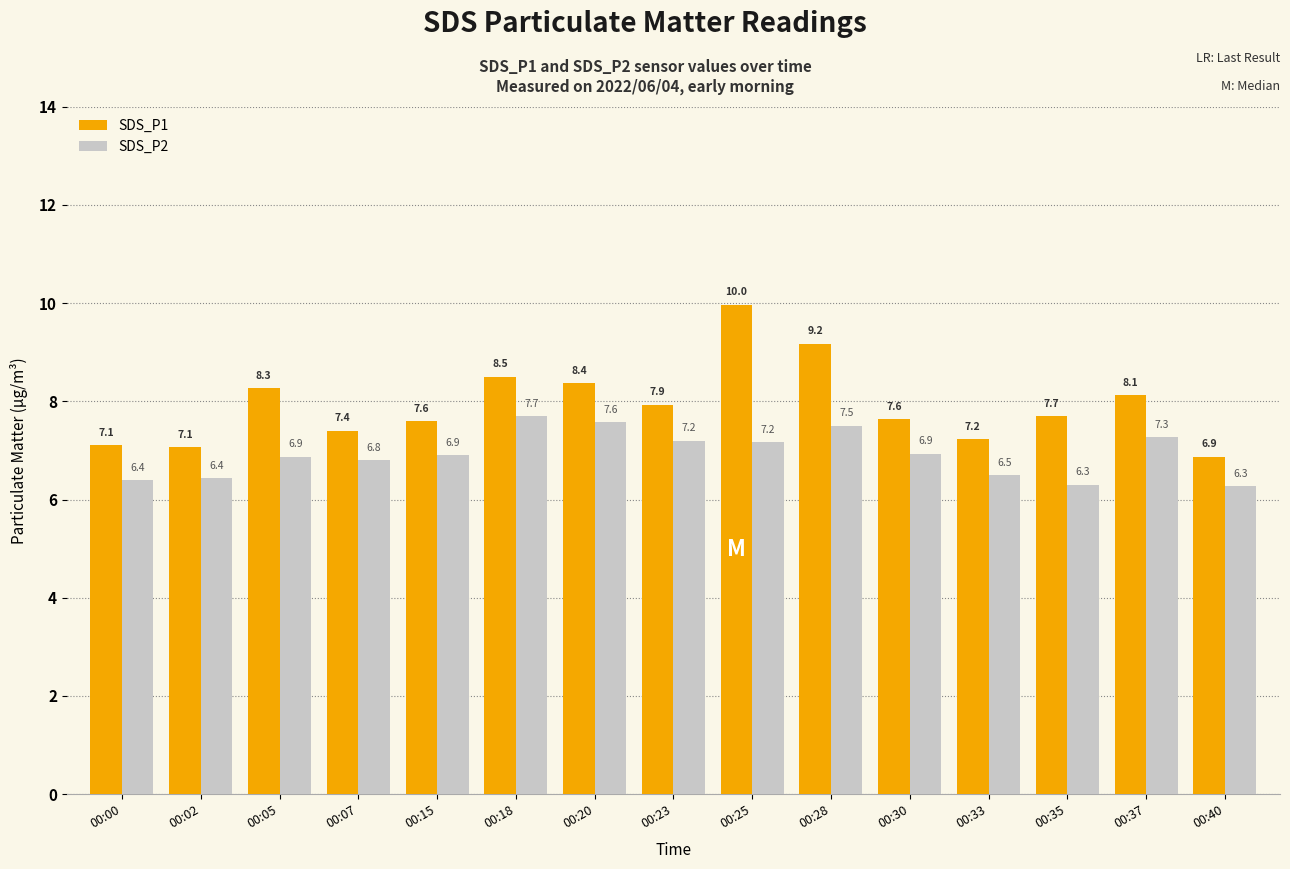

How many groups of bars are there?

15